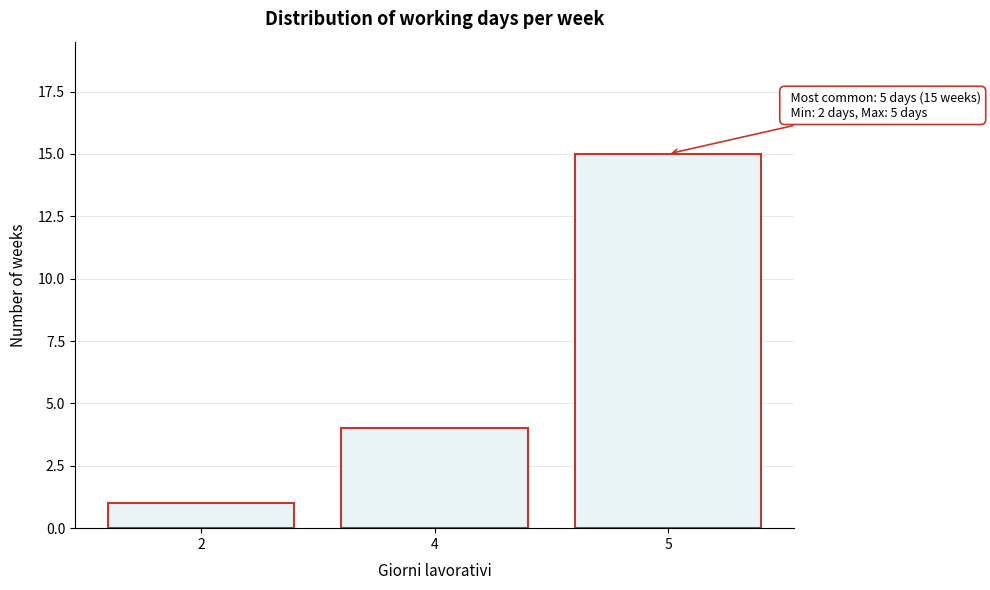

Reading right to left, extract all data points from this chart.

15	4	1